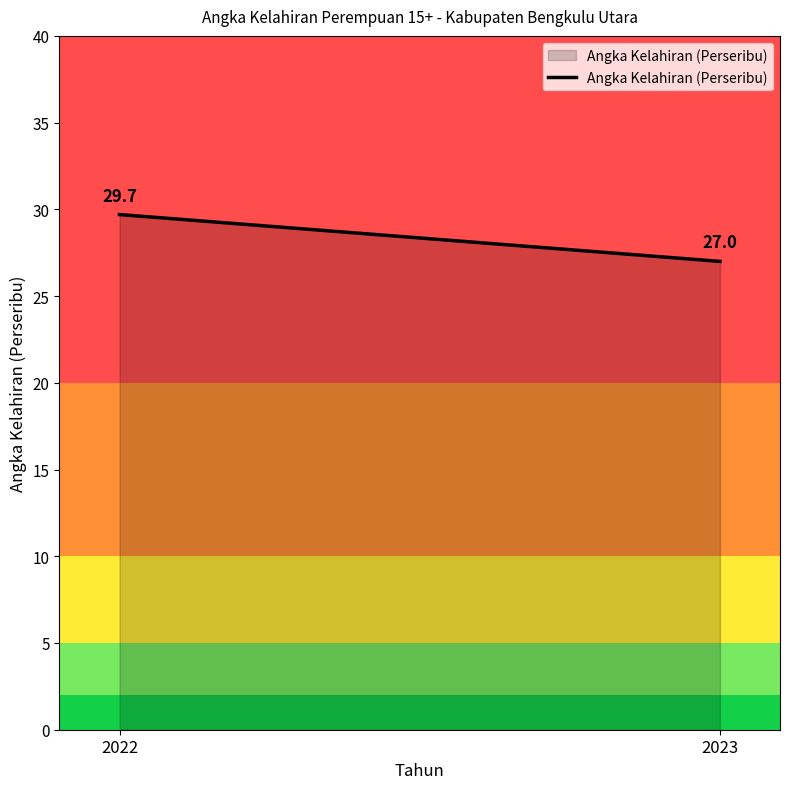

What is the difference between the maximum and minimum values?

2.7